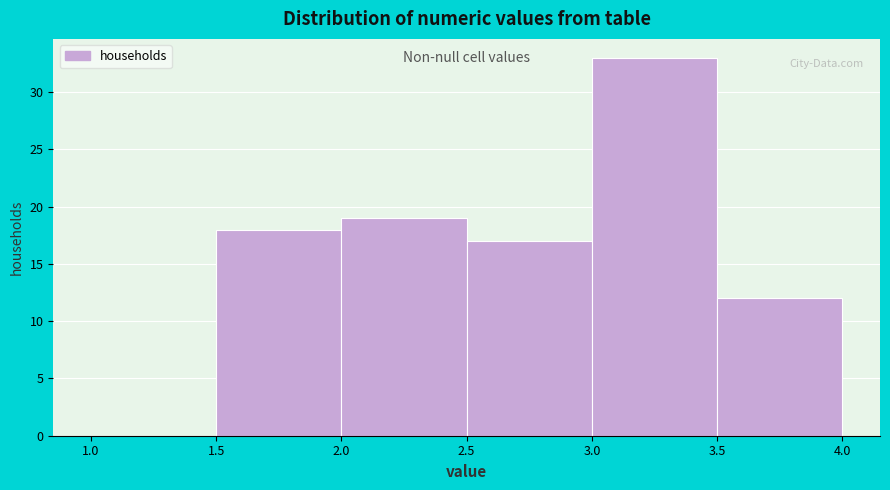

How tall is the bar that spans 1.5 to 2.0 on the x-axis? The values are not printed on the chart, so give them approximately, as read against the axis.

18